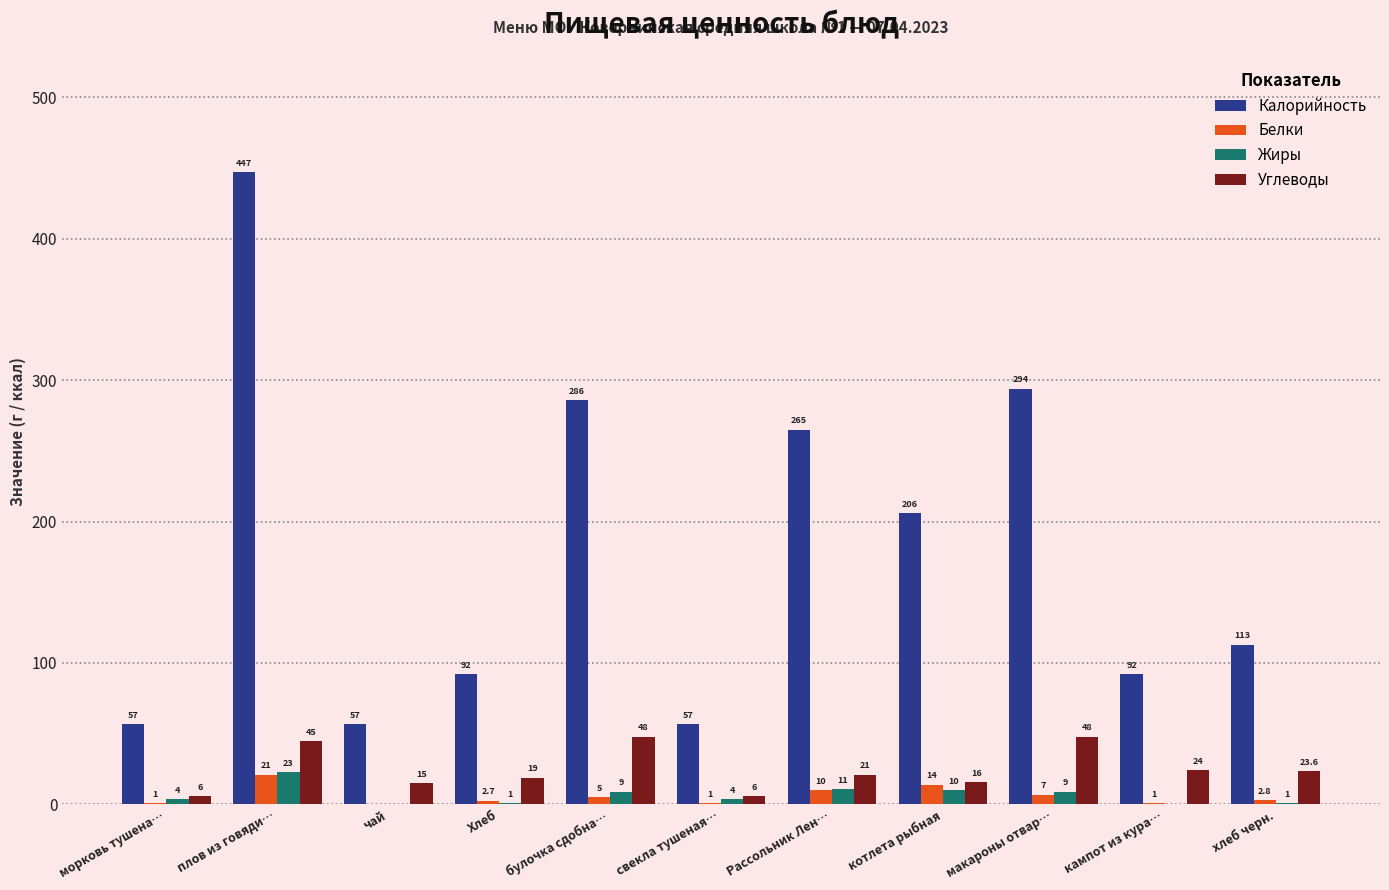

The value of Жиры at котлета рыбная is 10.0. True or false?

True